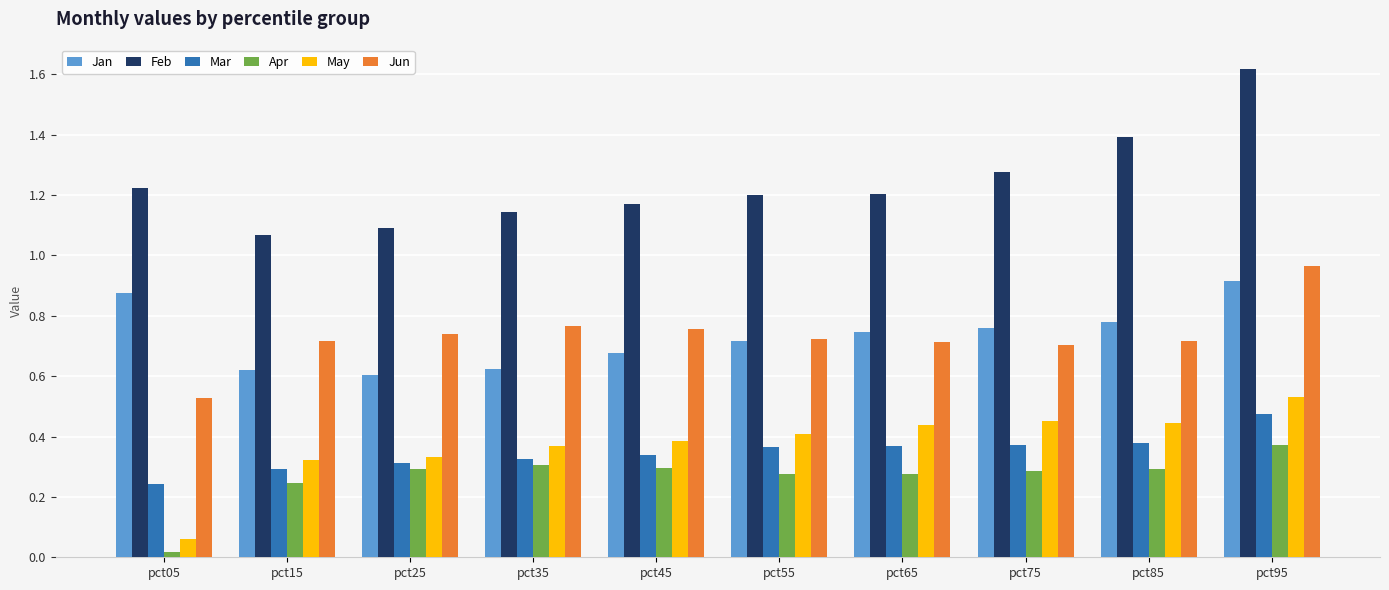

Which label corresponds to the smallest value in the chart?

pct05